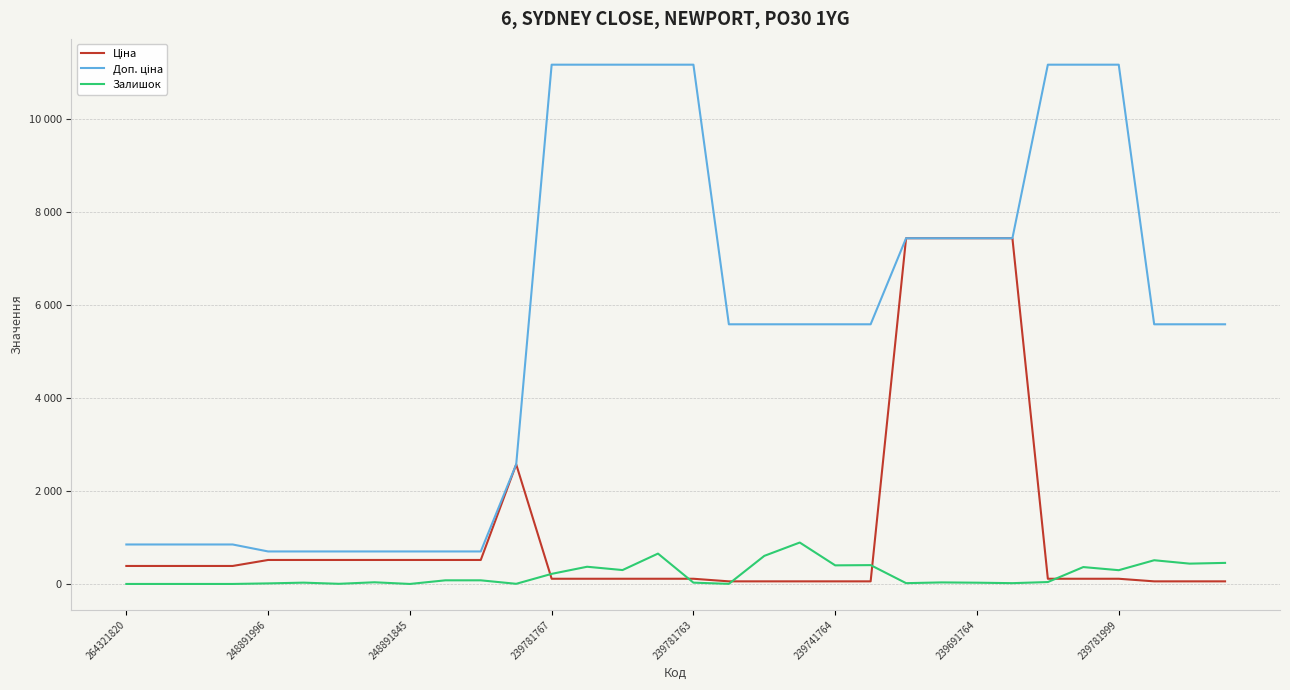

True or false: Доп. ціна and Ціна intersect in this chart.

True